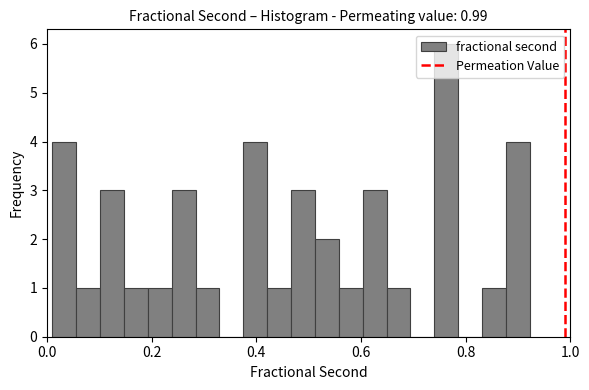

Around what value on the x-axis is the tallest bar? Give the approximate position of its centre, as read against the axis.

0.76